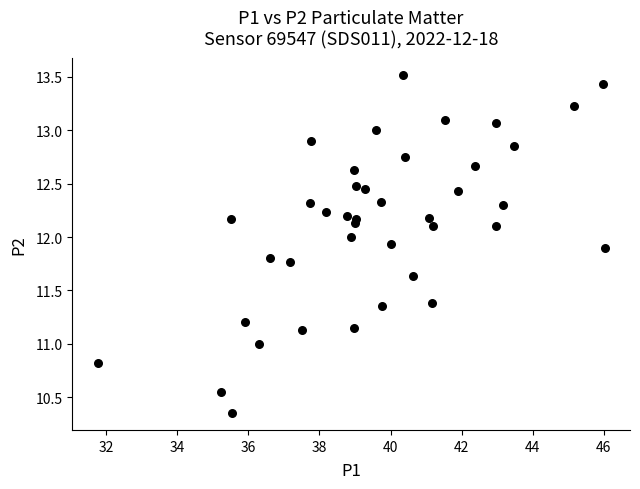

What is the range of Y values (max minus min)?

3.2